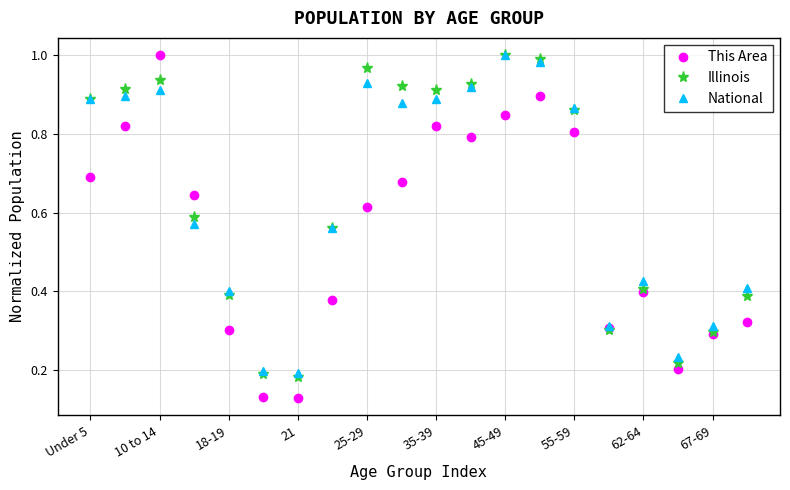

In National, how many points are higher than both neighbors (excluding endpoints)?

4